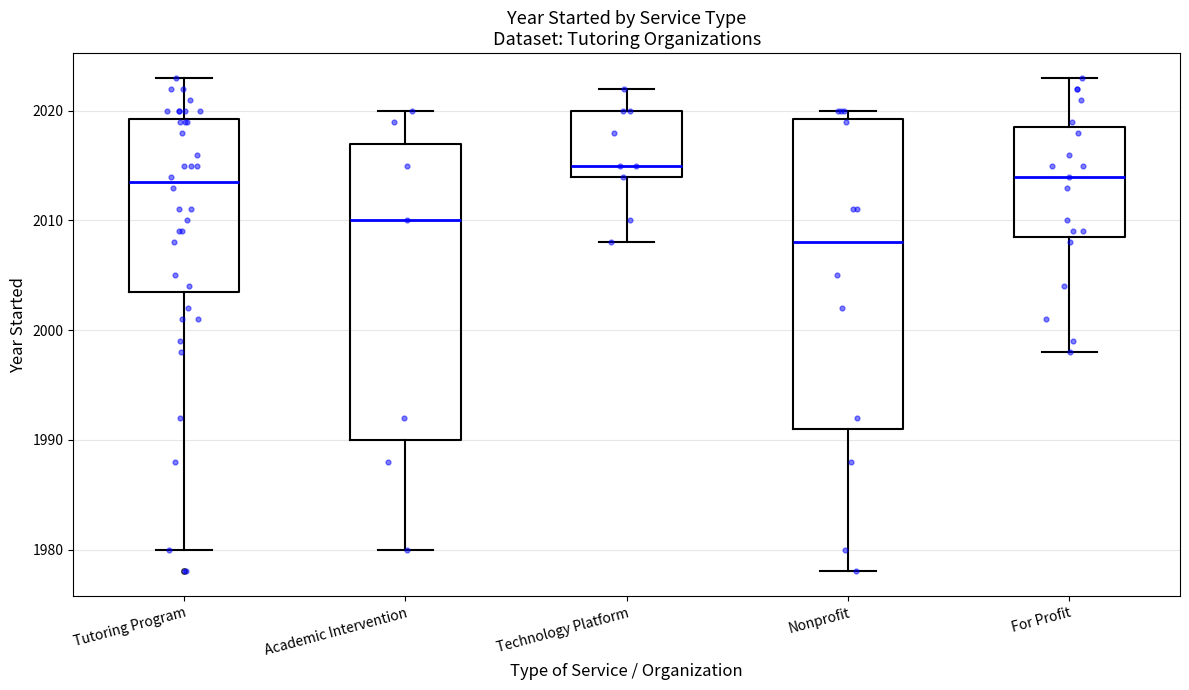

Which box has the highest median line?

Technology Platform